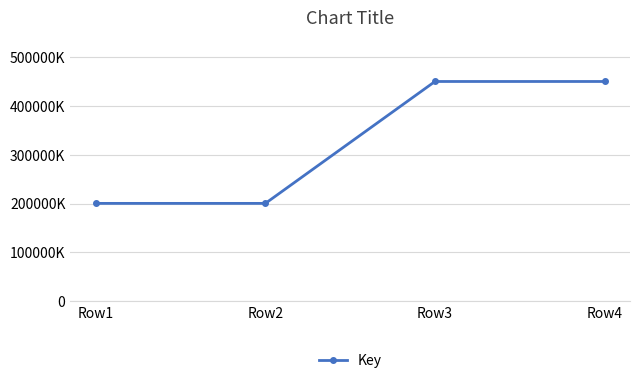

True or false: there are more than 0 points higher than both neighbors.

False